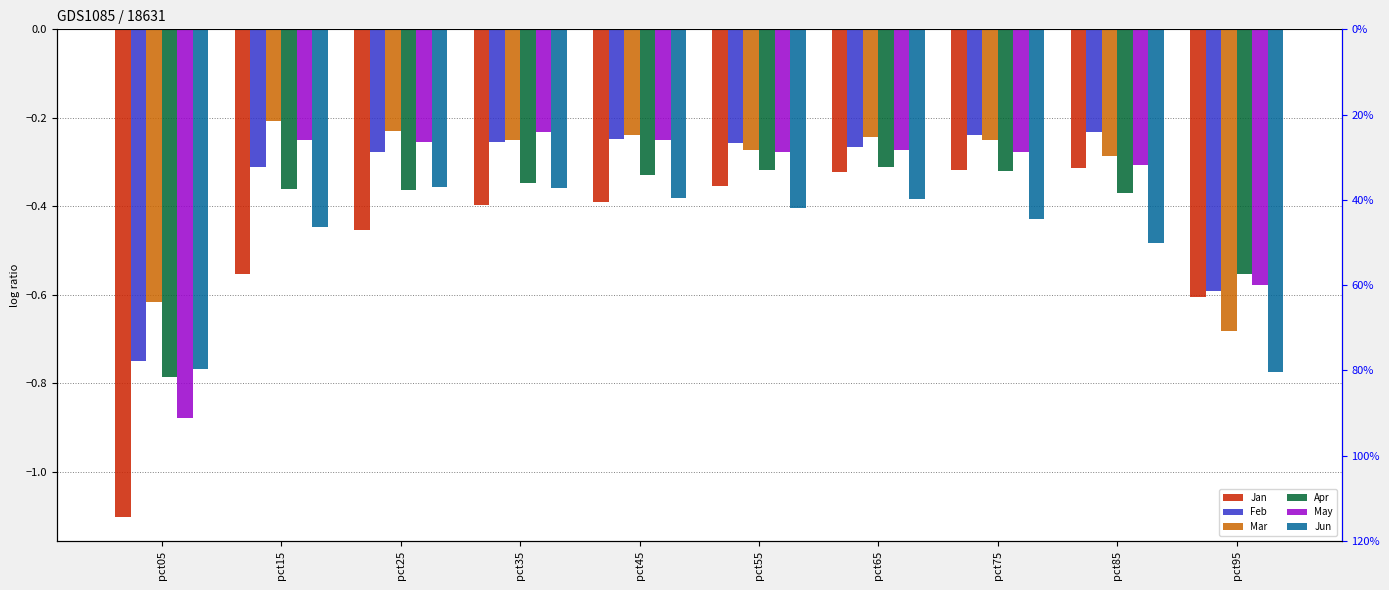

The value of Jun at pct65 is -0.6. True or false?

False